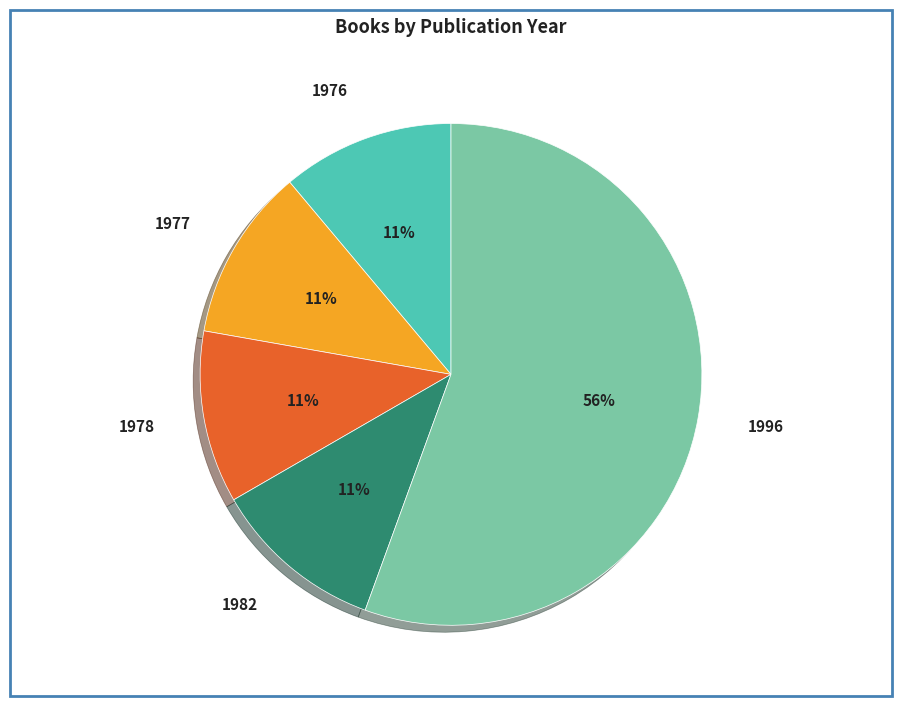

To the nearest percent, what is the difference between the largest and smallest slice percentages?

44%